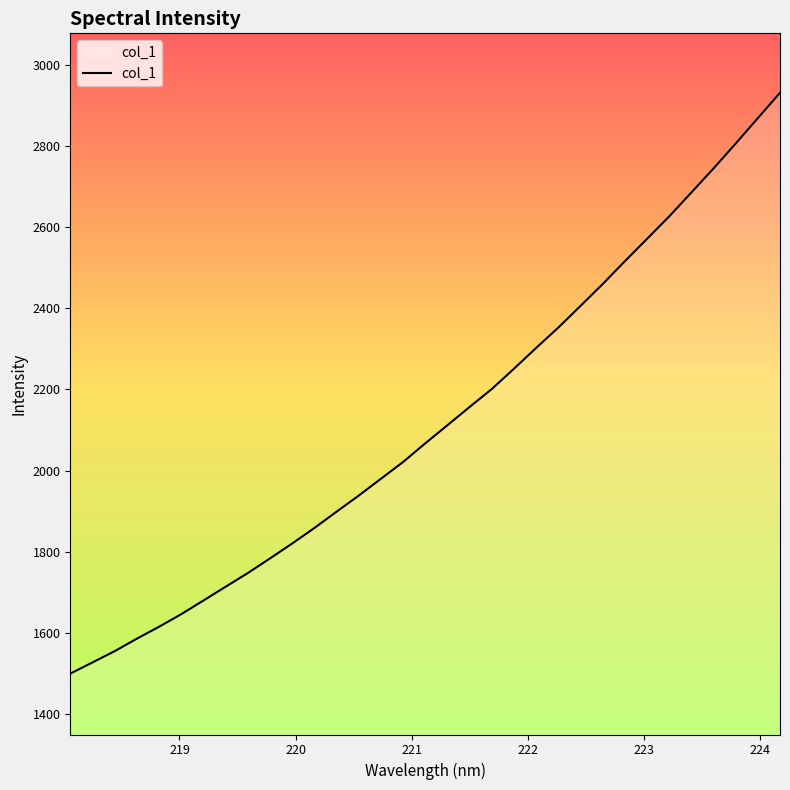

What is the minimum value shown in the chart?

1499.8